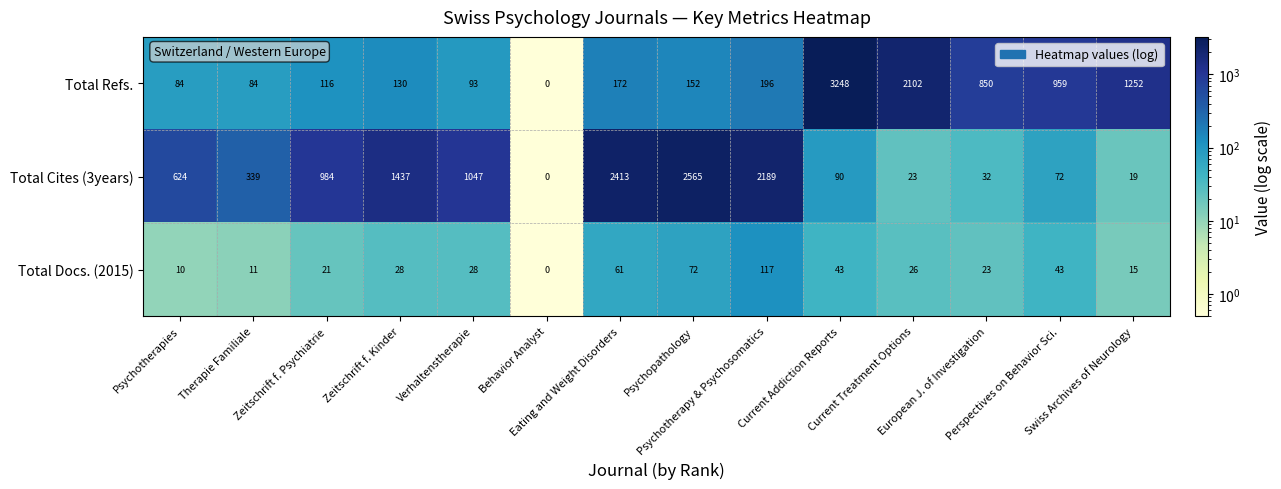

Which series has the largest total across all categories?

Total Cites (3years)